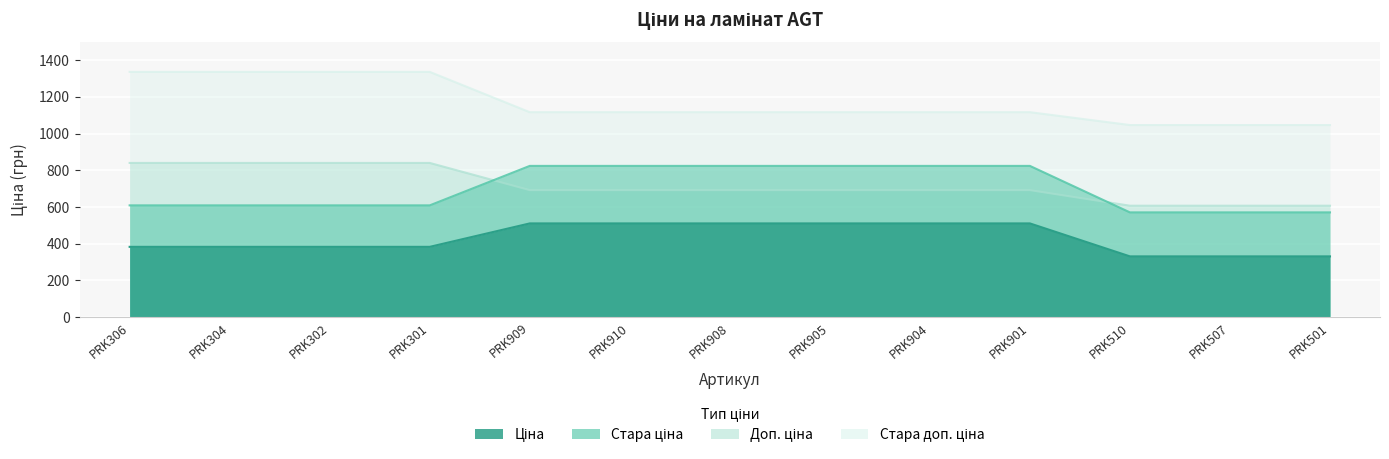

At how many categories does at least one series exceed 887?

13